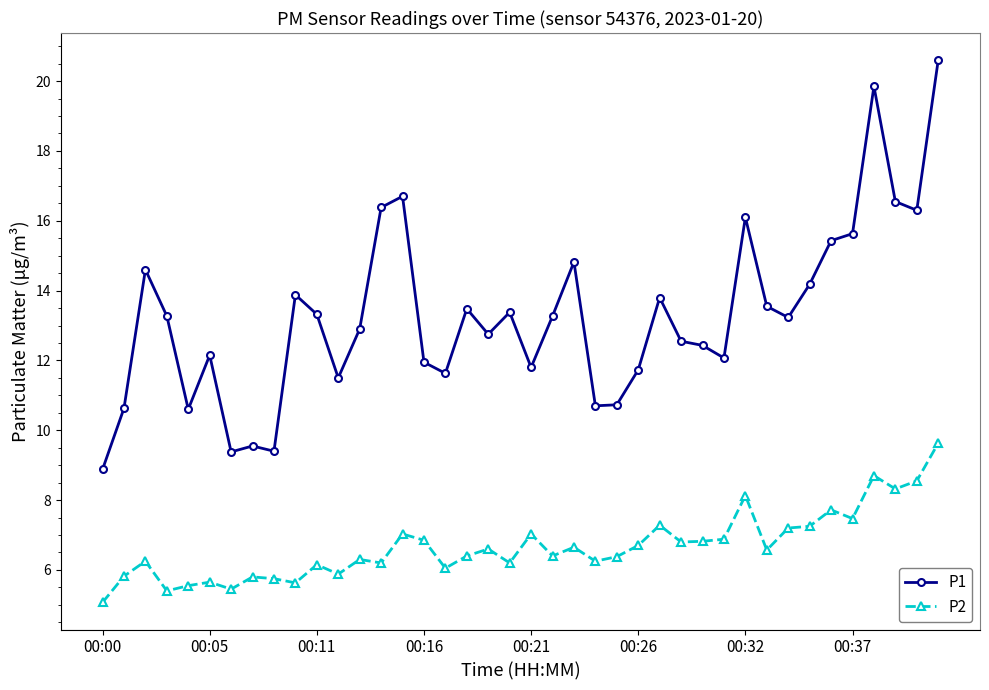

What is the smallest value displayed?

5.1